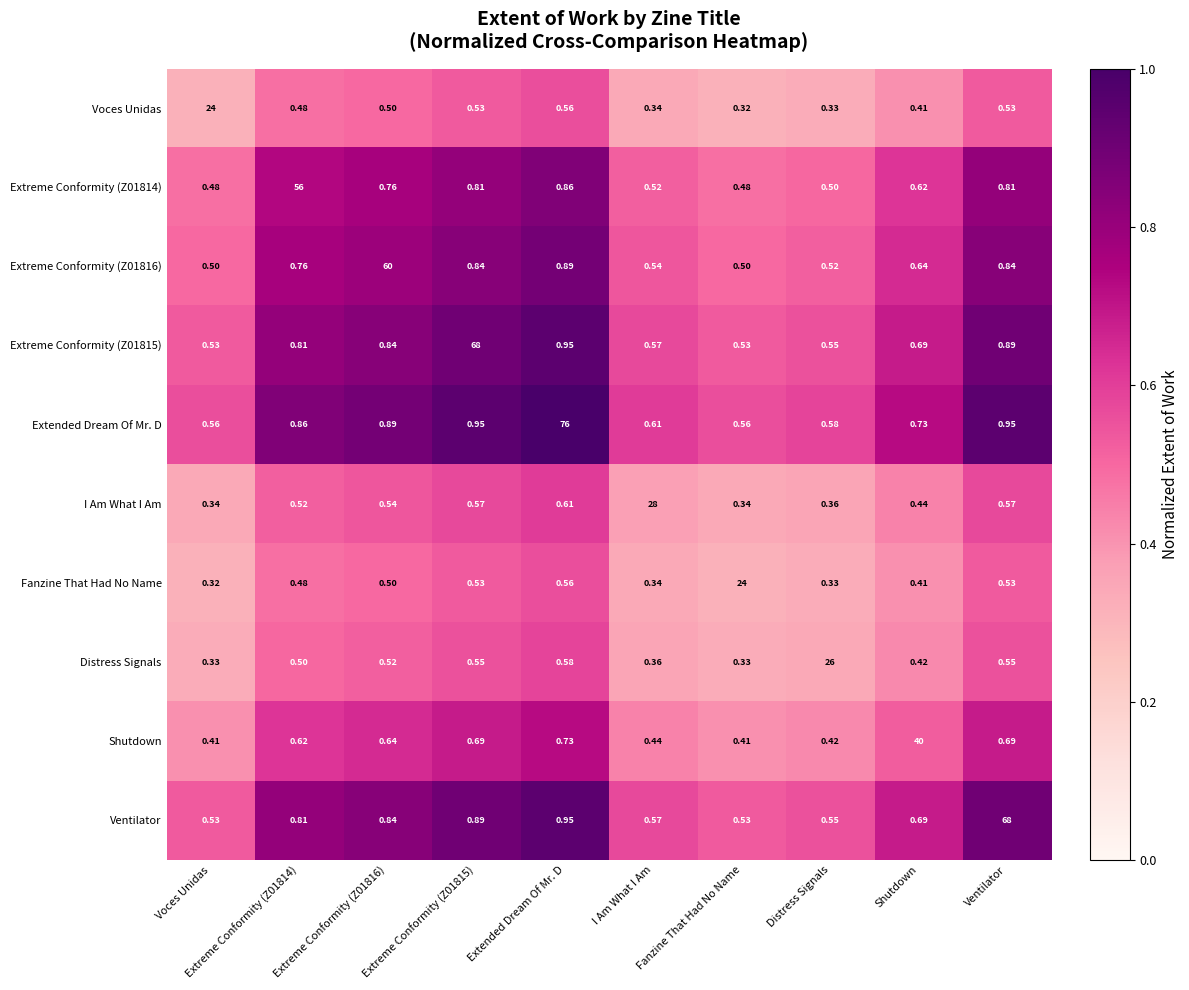

At which label is Shutdown closest to 20?

Extended Dream Of Mr. D